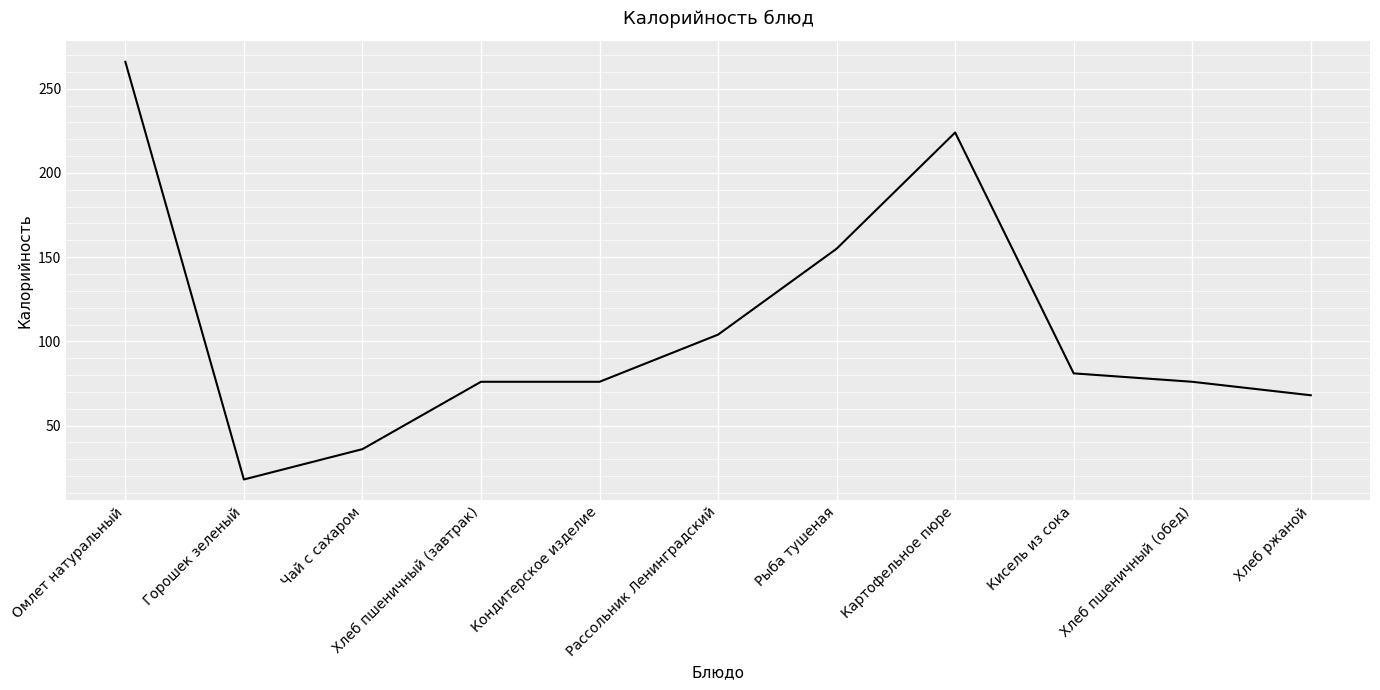

What is the change in value from Кондитерское изделие to Хлеб ржаной?

-8